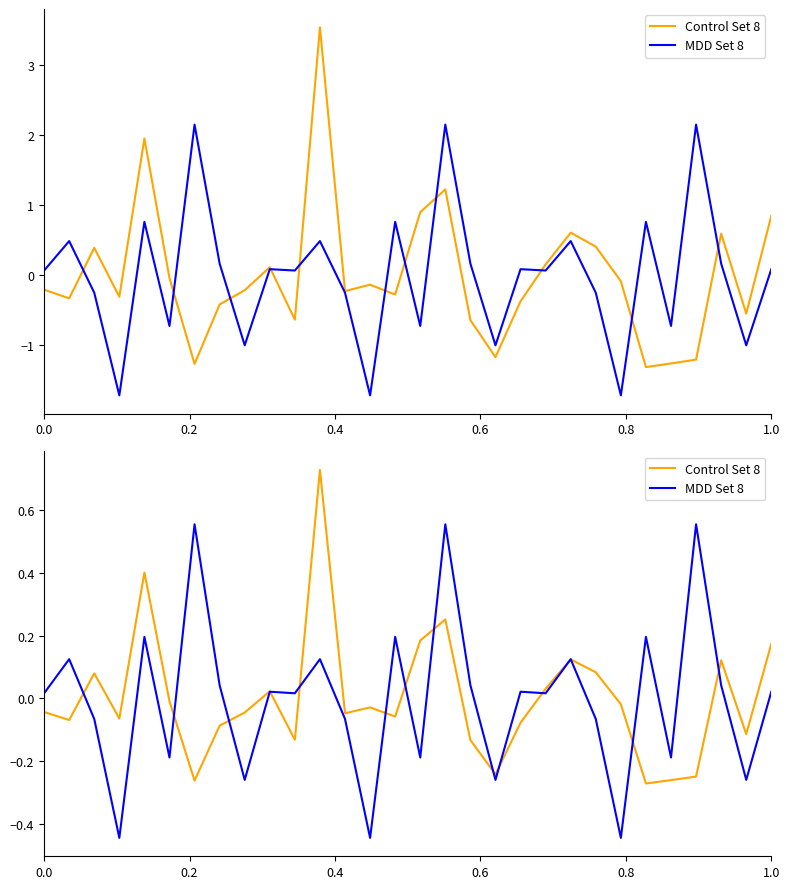

How many lines are shown in the chart?

2